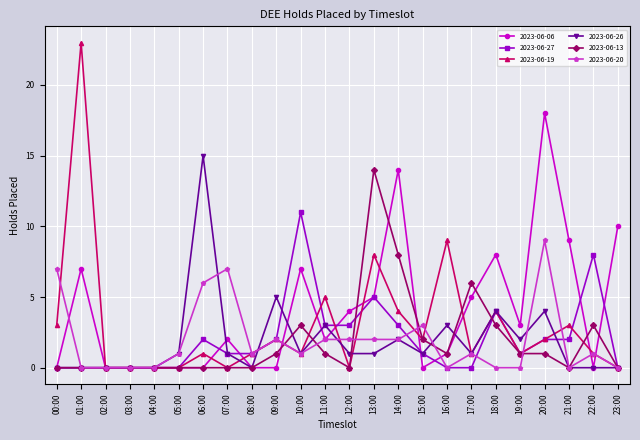

What is the label of the 18th point from the left?

17:00